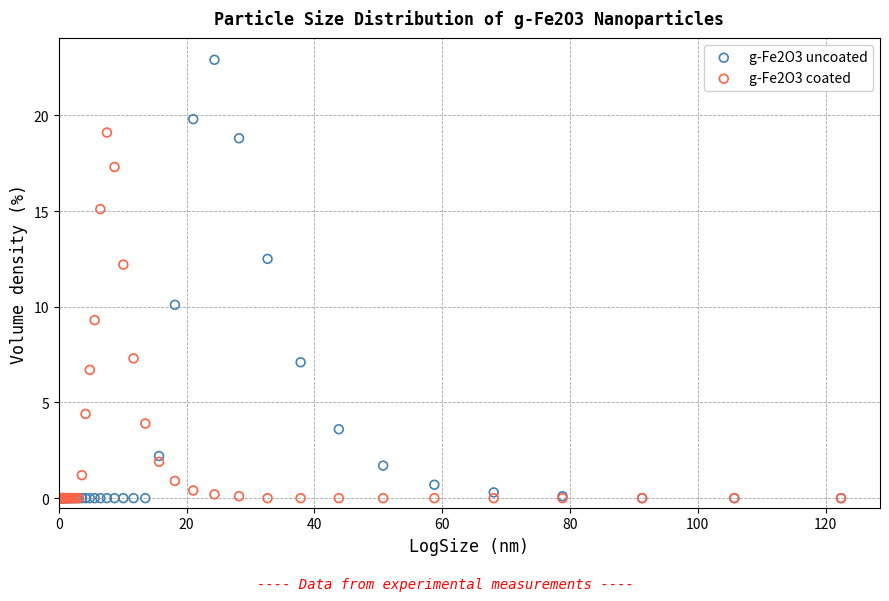

What are all the series names shown in the legend?

g-Fe2O3 uncoated, g-Fe2O3 coated